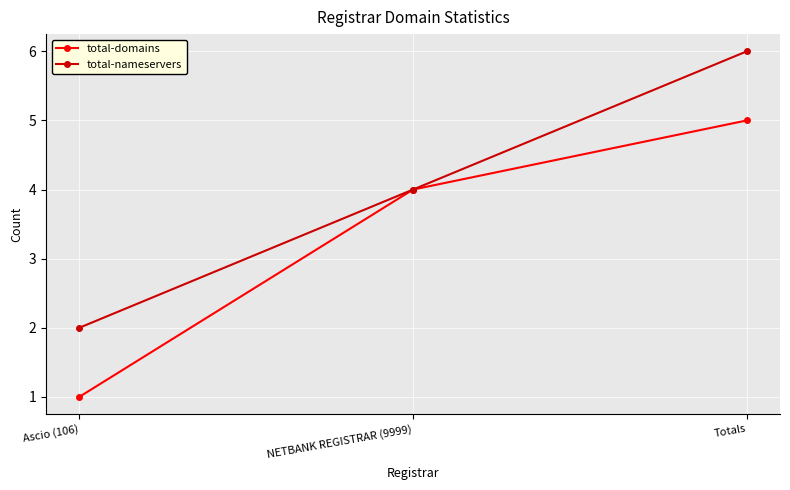

Rank the categories by total-domains value from lowest to highest.

Ascio (106), NETBANK REGISTRAR (9999), Totals